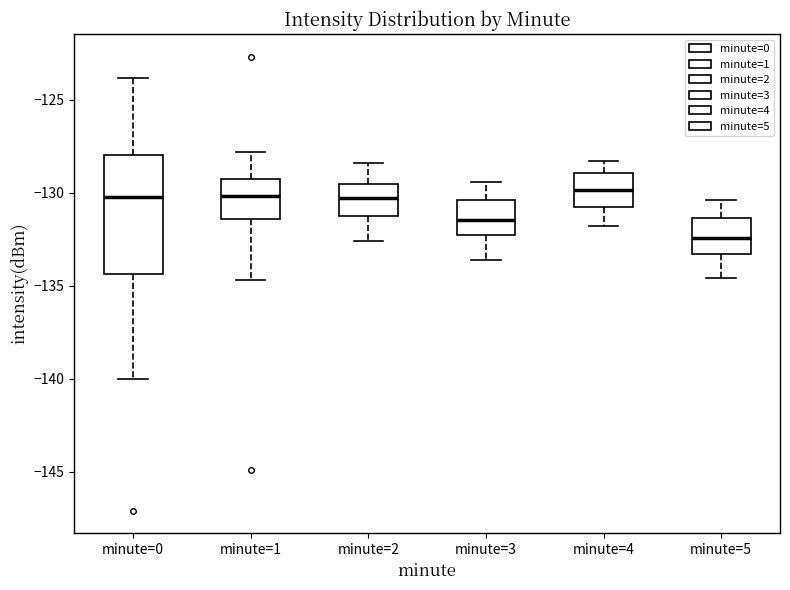

Reading left to right, read every box against the y-axis: the position of its median line, the range the box covers, and the ends of its whiskers. The values are not printed on the chart, so give them approximately, as read against the axis.

minute=0: median -130.0, box -134.5 to -128.0, whiskers -140.0 to -124.0
minute=1: median -130.0, box -131.5 to -129.0, whiskers -134.5 to -128.0
minute=2: median -130.5, box -131.5 to -129.5, whiskers -132.5 to -128.5
minute=3: median -131.5, box -132.5 to -130.5, whiskers -133.5 to -129.5
minute=4: median -130.0, box -131.0 to -129.0, whiskers -132.0 to -128.5
minute=5: median -132.5, box -133.5 to -131.5, whiskers -134.5 to -130.5